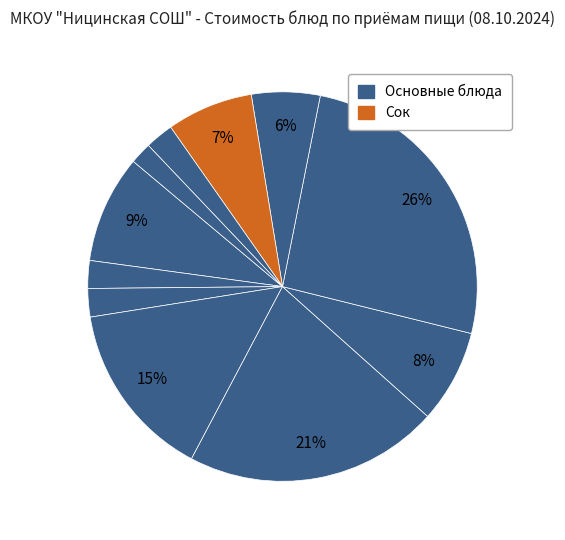

How many slices are in this pie chart?

11